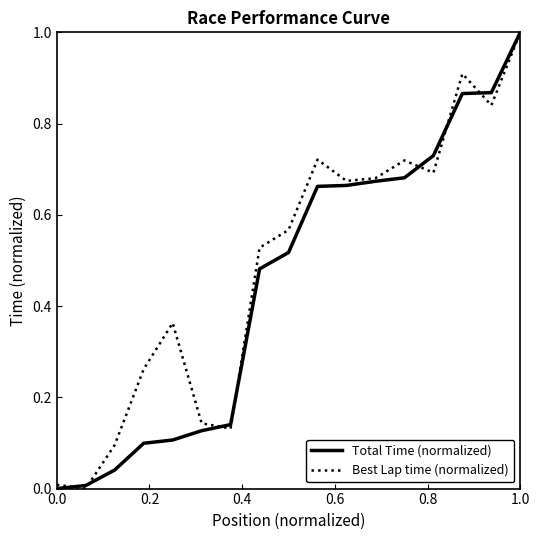

What is the maximum value shown in the chart?

1.0